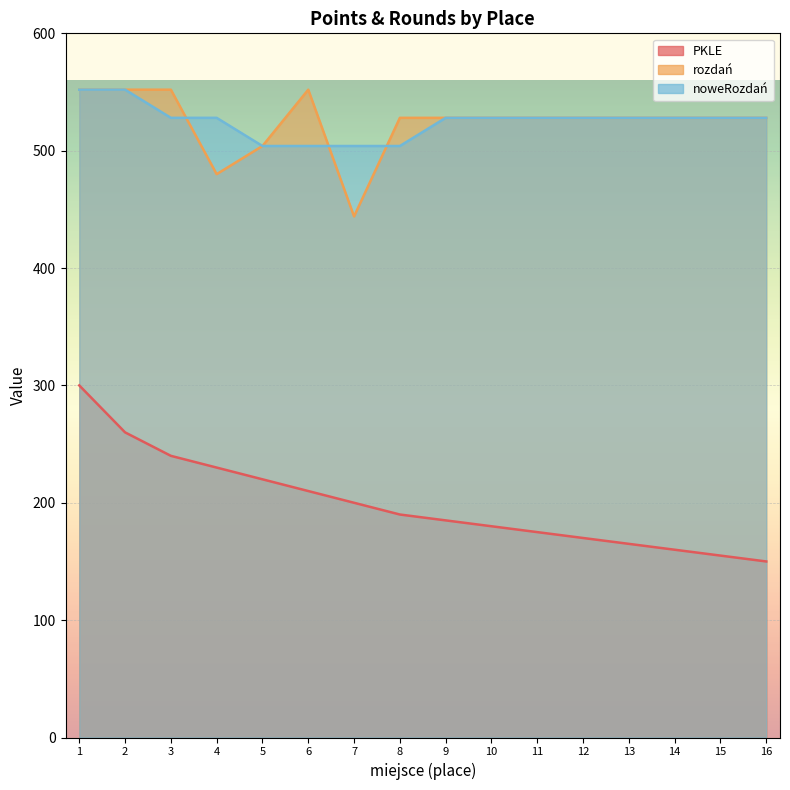

What is the total value across all series at 5?

1228